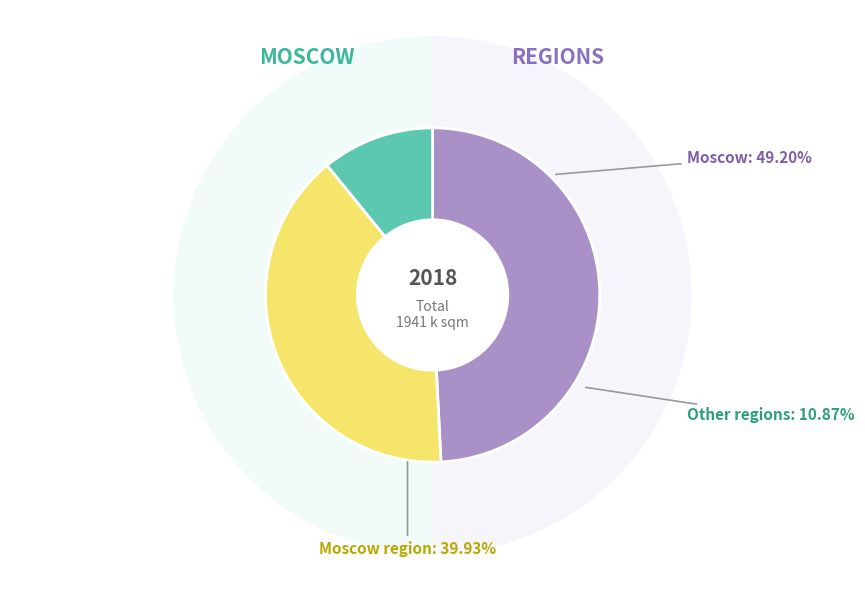

Is it true that Moscow region is 40% of the pie?

True